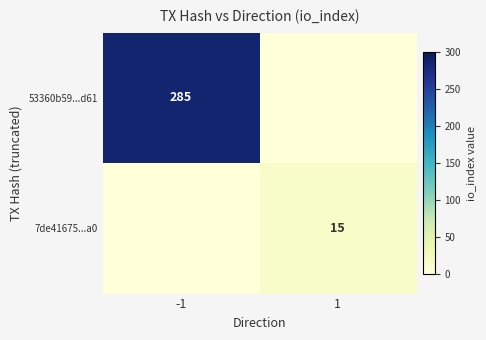

The 53360b59...d61 series shows 465 at -1. True or false?

False